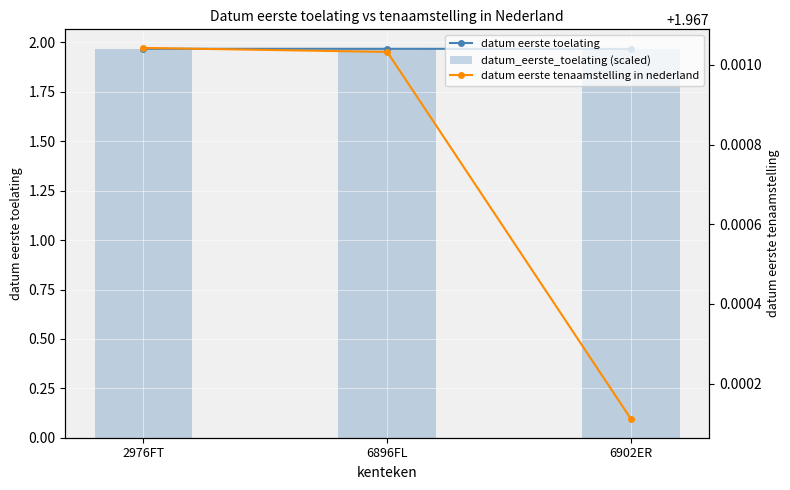

At which label is datum eerste toelating closest to 1?

6902ER